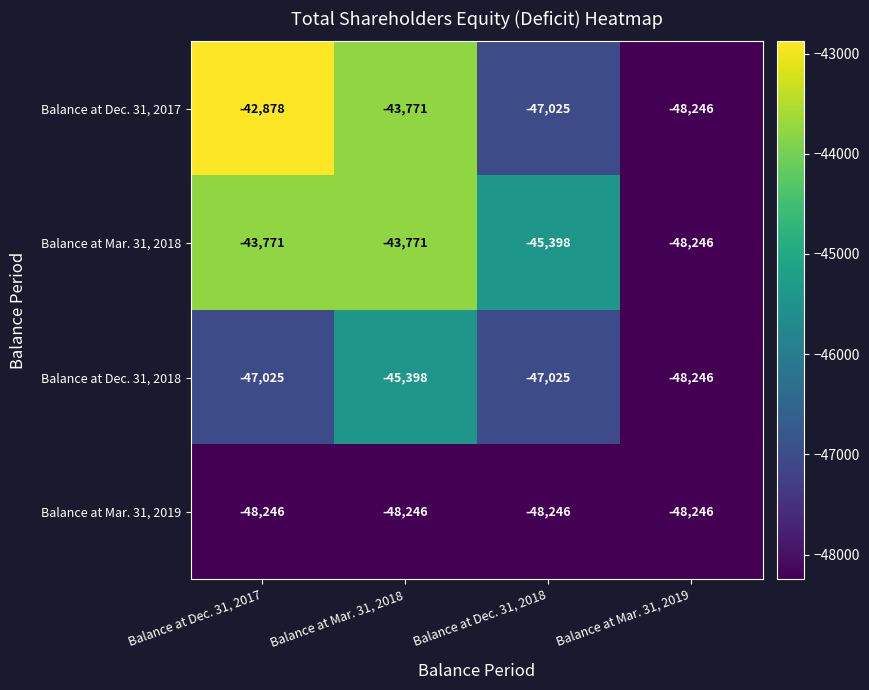

Reading left to right, list all the values displayed in this chart.

Balance at Dec. 31, 2017: Balance at Dec. 31, 2017=-42878	Balance at Mar. 31, 2018=-43771	Balance at Dec. 31, 2018=-47025	Balance at Mar. 31, 2019=-48246
Balance at Mar. 31, 2018: Balance at Dec. 31, 2017=-43771	Balance at Mar. 31, 2018=-43771	Balance at Dec. 31, 2018=-45398	Balance at Mar. 31, 2019=-48246
Balance at Dec. 31, 2018: Balance at Dec. 31, 2017=-47025	Balance at Mar. 31, 2018=-45398	Balance at Dec. 31, 2018=-47025	Balance at Mar. 31, 2019=-48246
Balance at Mar. 31, 2019: Balance at Dec. 31, 2017=-48246	Balance at Mar. 31, 2018=-48246	Balance at Dec. 31, 2018=-48246	Balance at Mar. 31, 2019=-48246